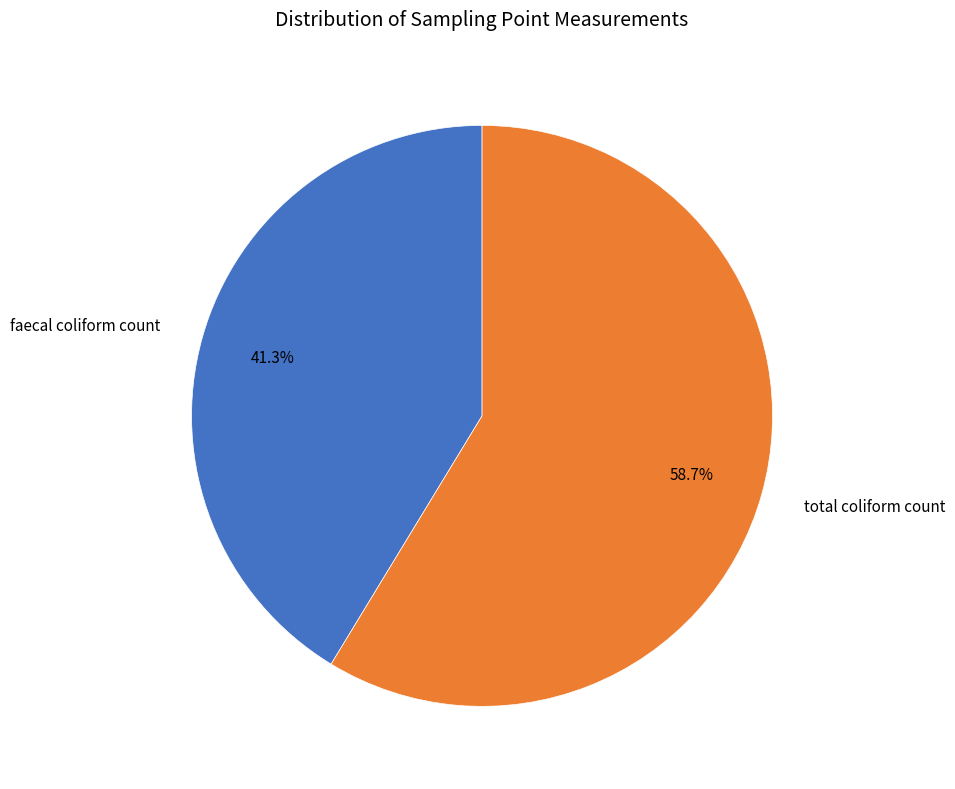

Between total coliform count and faecal coliform count, which is larger?

total coliform count